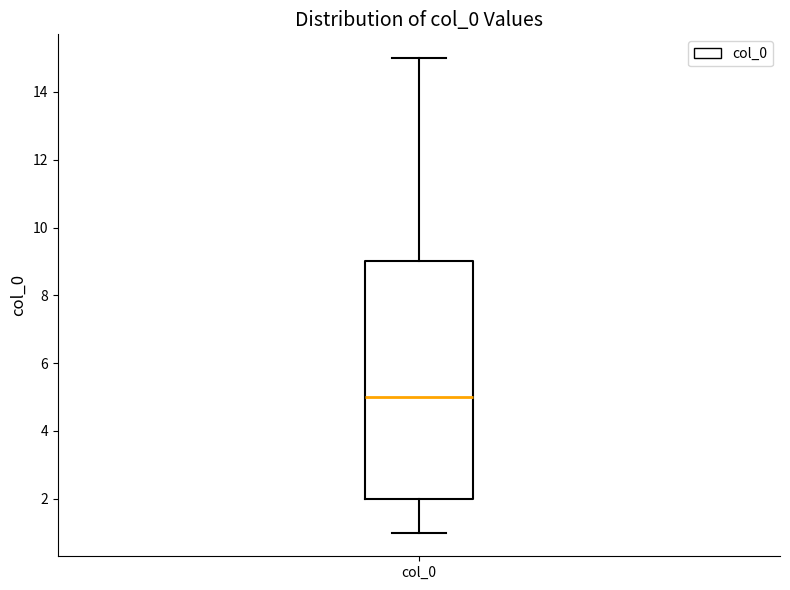

Where does the upper whisker of the box for col_0 end on the y-axis? The values are not printed on the chart, so give them approximately, as read against the axis.

15